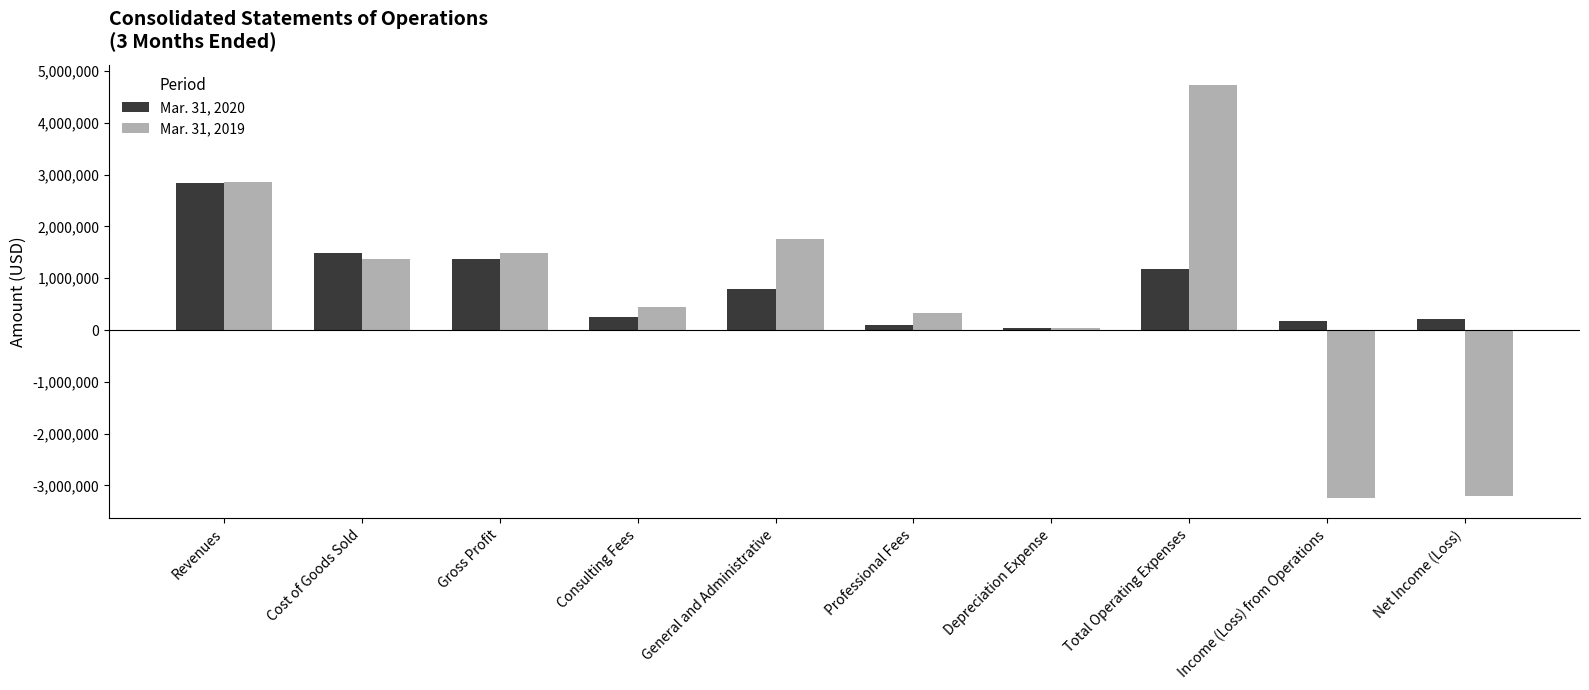

True or false: Mar. 31, 2019 has a value of 1122292 at General and Administrative.

False